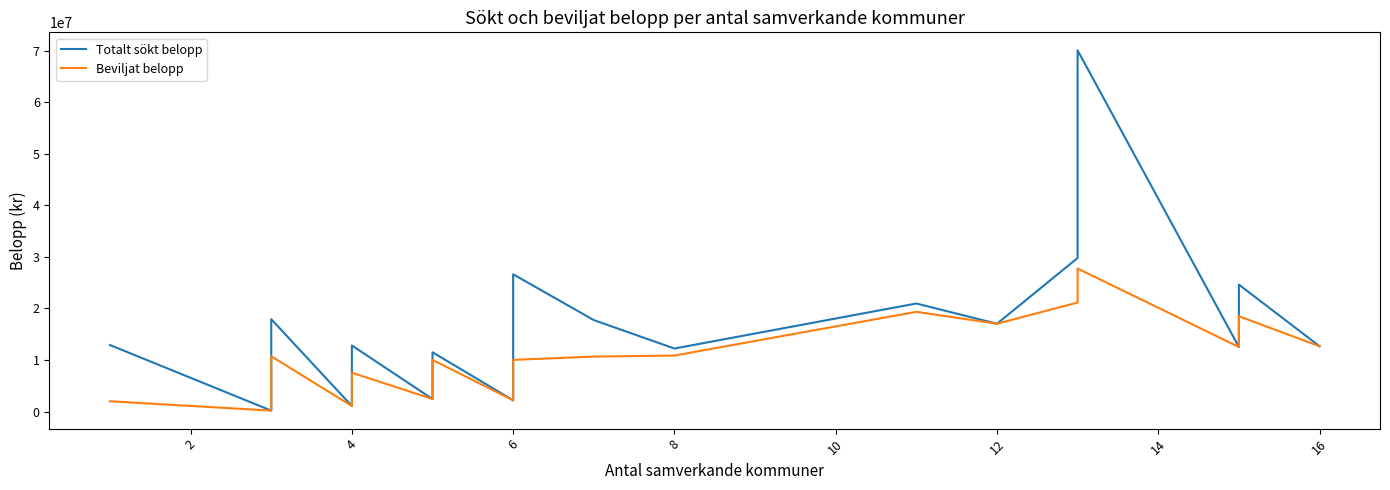

True or false: Beviljat belopp and Totalt sökt belopp intersect in this chart.

False